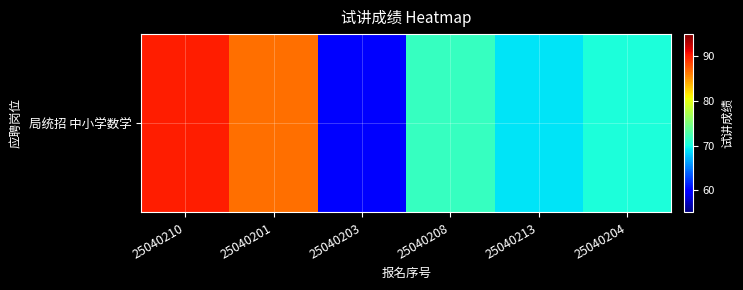

Is it true that the value at 25040201 is 86.7?

True